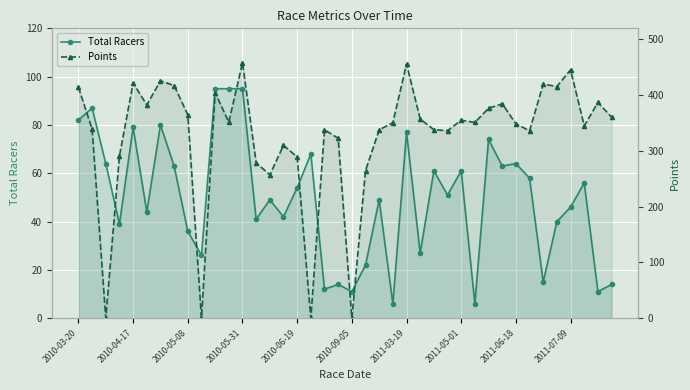

What is the difference between the Total Racers values at 2010-03-20 and 33?

24.0